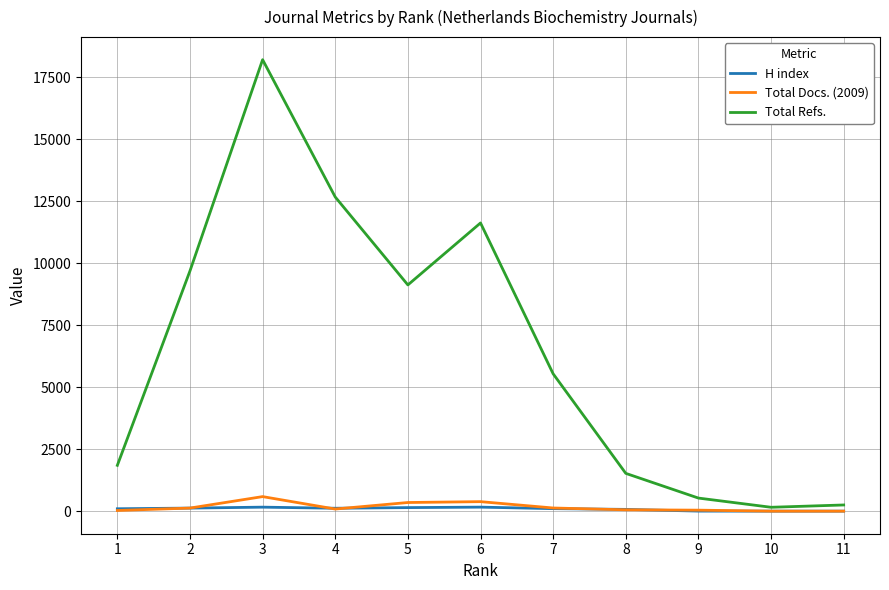

True or false: Total Refs. has more than 2 points higher than both neighbors.

False